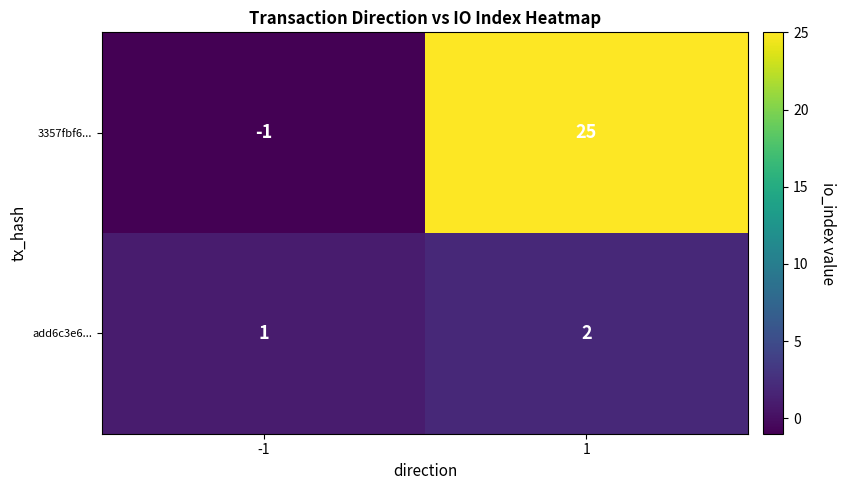

Reading left to right, list all the values displayed in this chart.

3357fbf6...: -1=-1	1=25
add6c3e6...: -1=1	1=2